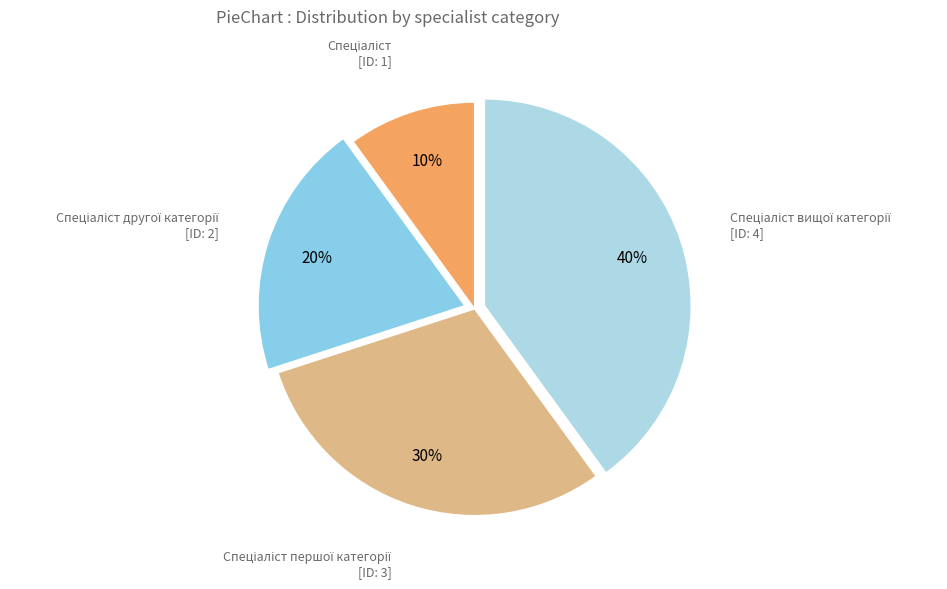

Does any single category account for the majority?

No